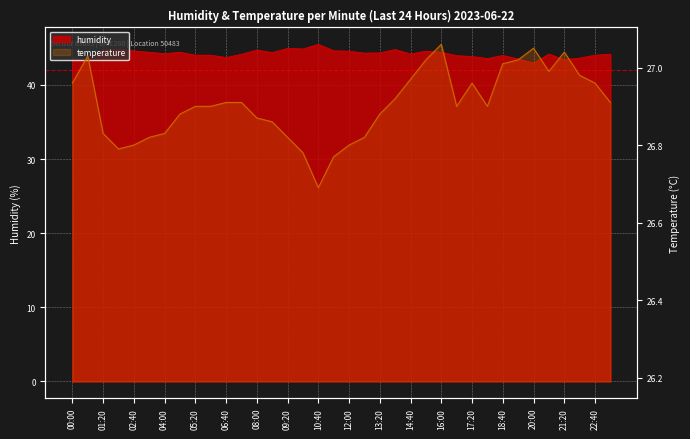

Reading left to right, what are all the values shown in this chart?

humidity: 43.6	43.2	44.7	44.8	44.6	44.4	44.2	44.4	44.0	44.0	43.7	44.1	44.7	44.4	44.9	44.8	45.5	44.6	44.5	44.3	44.3	44.8	44.2	44.5	44.4	43.9	43.8	43.5	44.0	43.5	43.0	44.2	43.4	43.6	44.0	44.1
temperature: 27.0	27.0	26.8	26.8	26.8	26.8	26.8	26.9	26.9	26.9	26.9	26.9	26.9	26.9	26.8	26.8	26.7	26.8	26.8	26.8	26.9	26.9	27.0	27.0	27.1	26.9	27.0	26.9	27.0	27.0	27.1	27.0	27.0	27.0	27.0	26.9